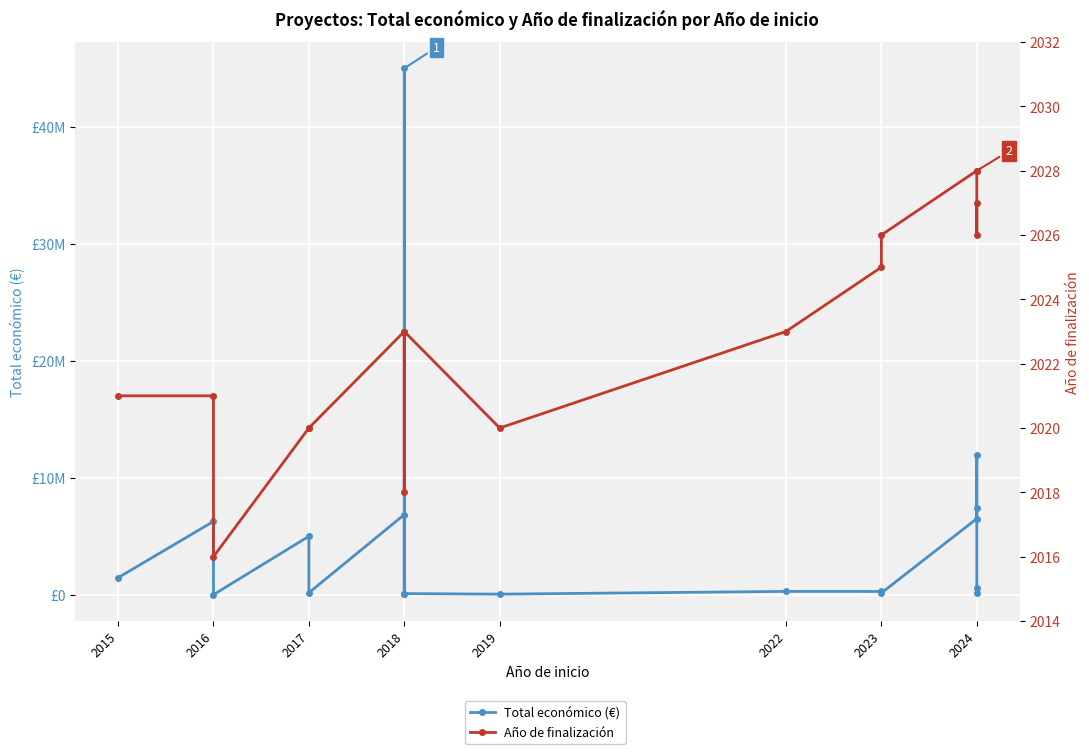

What is the sum of all Total económico (€) values?

92274971